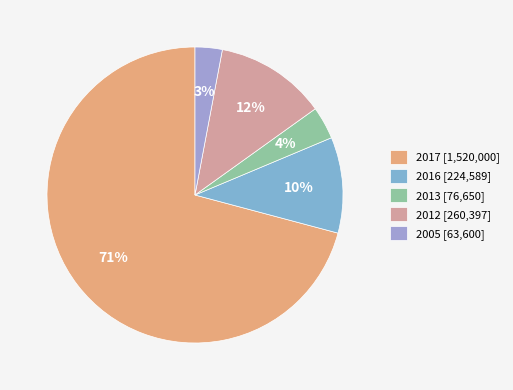

How many slices are in this pie chart?

5